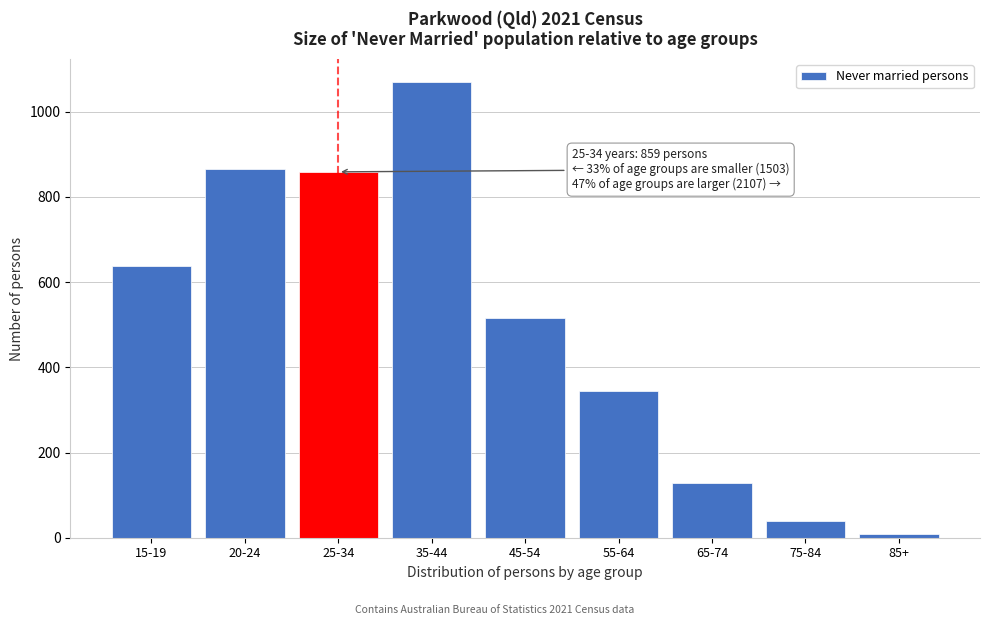

Reading right to left, extract all data points from this chart.

8	40	128	344	517	1070	859	865	638